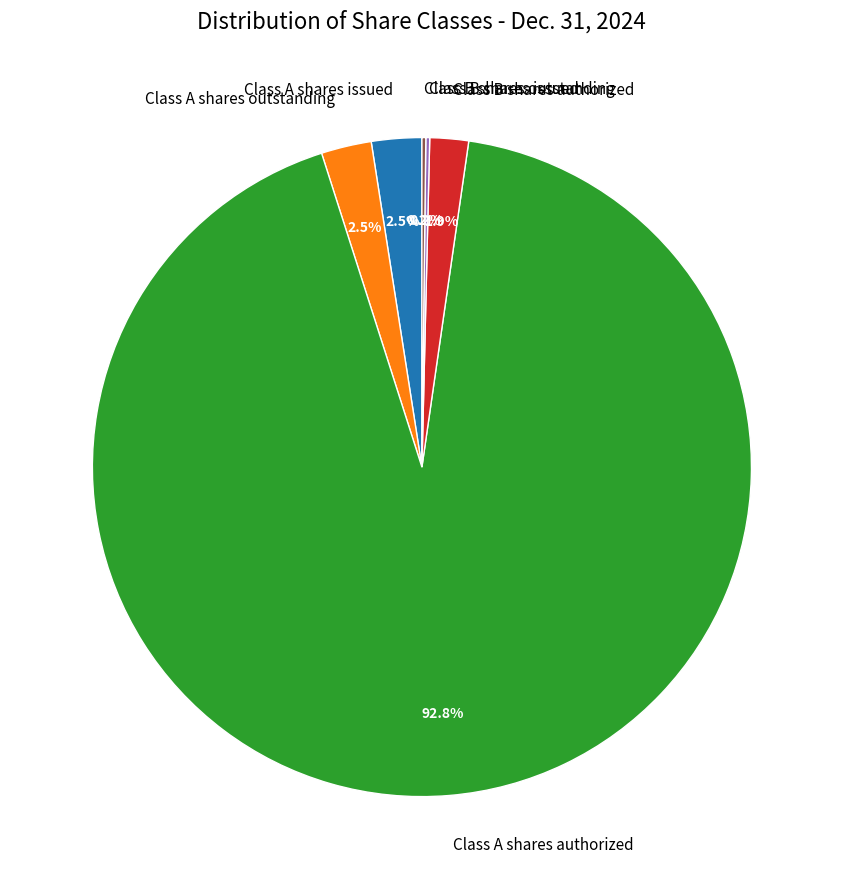

Between Class B shares authorized and Class A shares issued, which is larger?

Class A shares issued